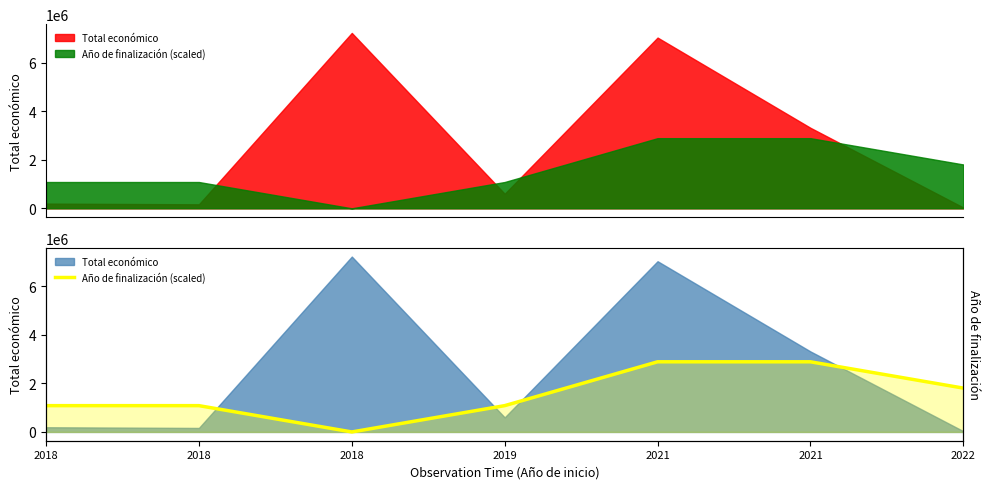

Where is the data nearest to the value 1444563?

2018